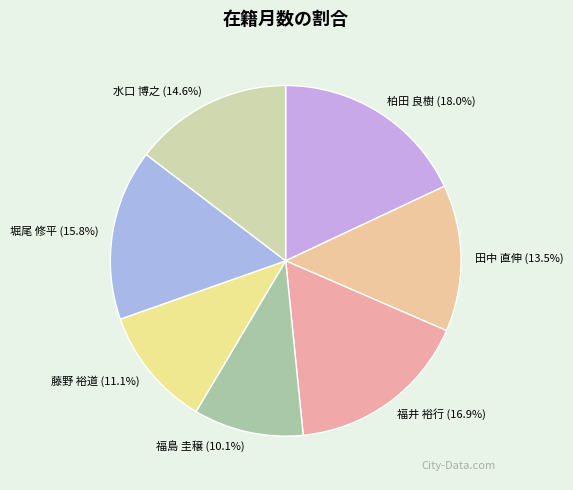

Rank the categories by value from lowest to highest.

福島 圭穣, 藤野 裕道, 田中 直伸, 水口 博之, 堀尾 修平, 福井 裕行, 柏田 良樹